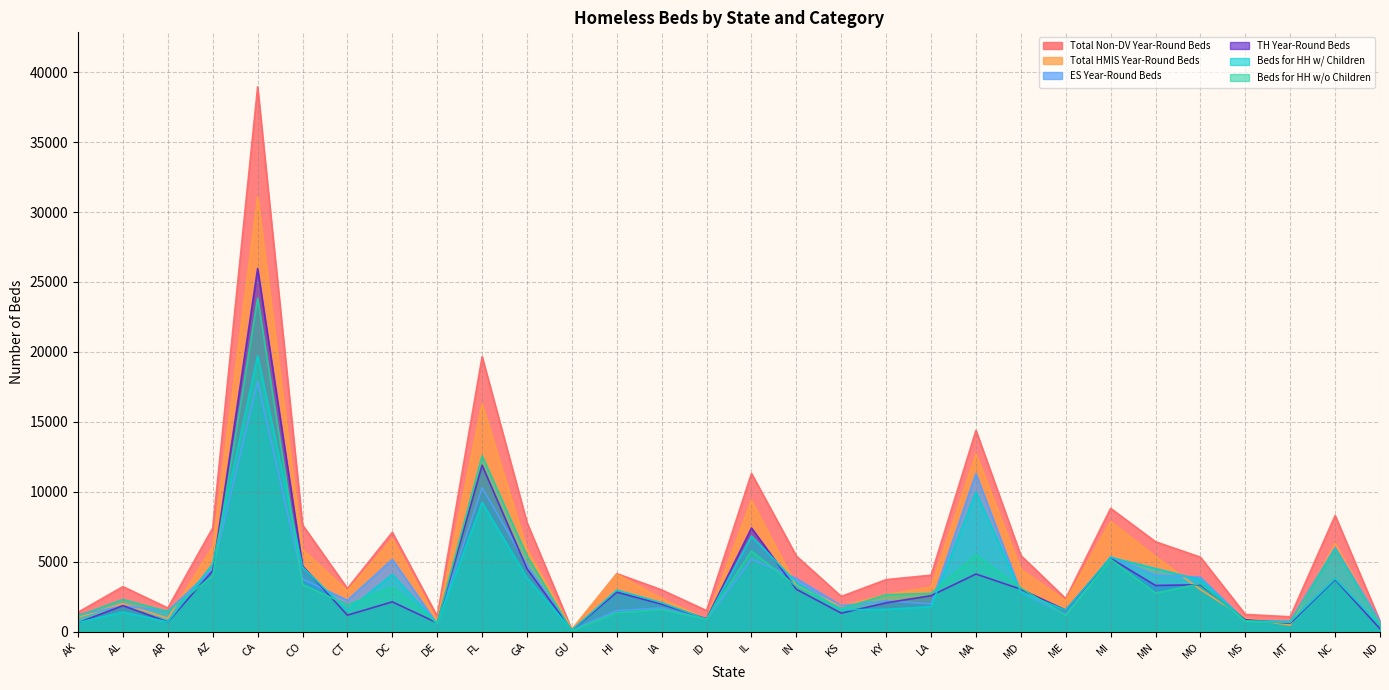

At how many categories does at least one series exceed 8227?

6